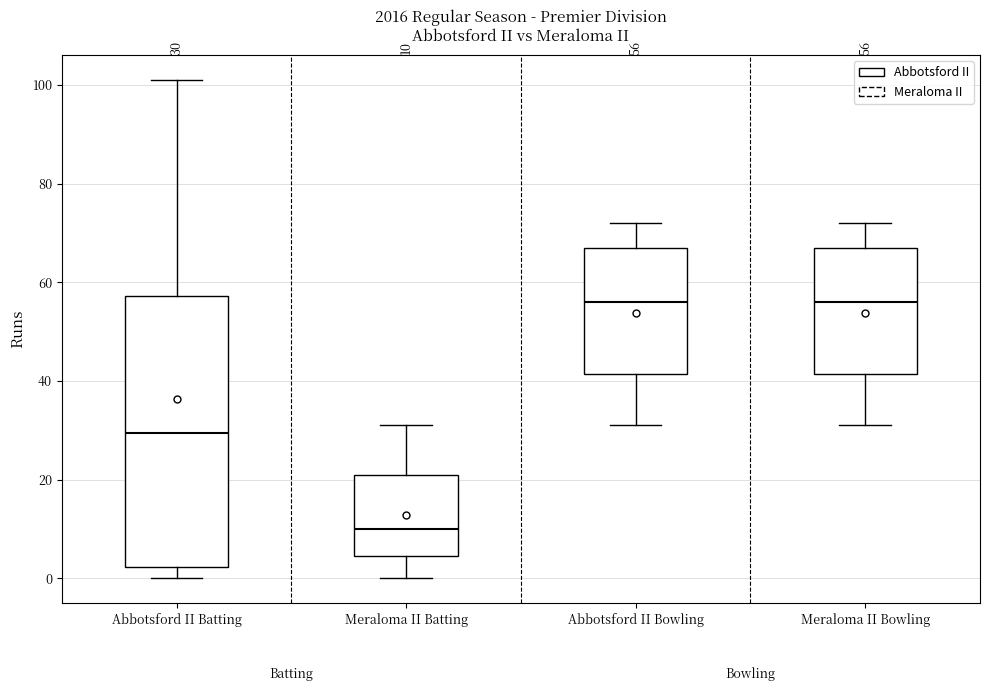

Which box is the tallest, from its lower edge to its upper edge?

Abbotsford II Batting